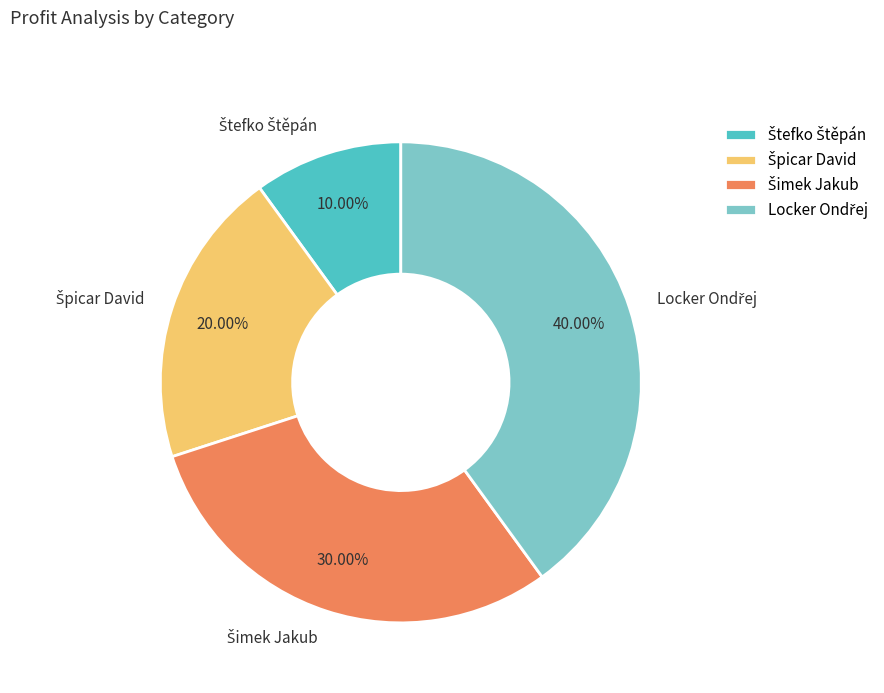

Is there any slice that represents more than half of the pie?

No